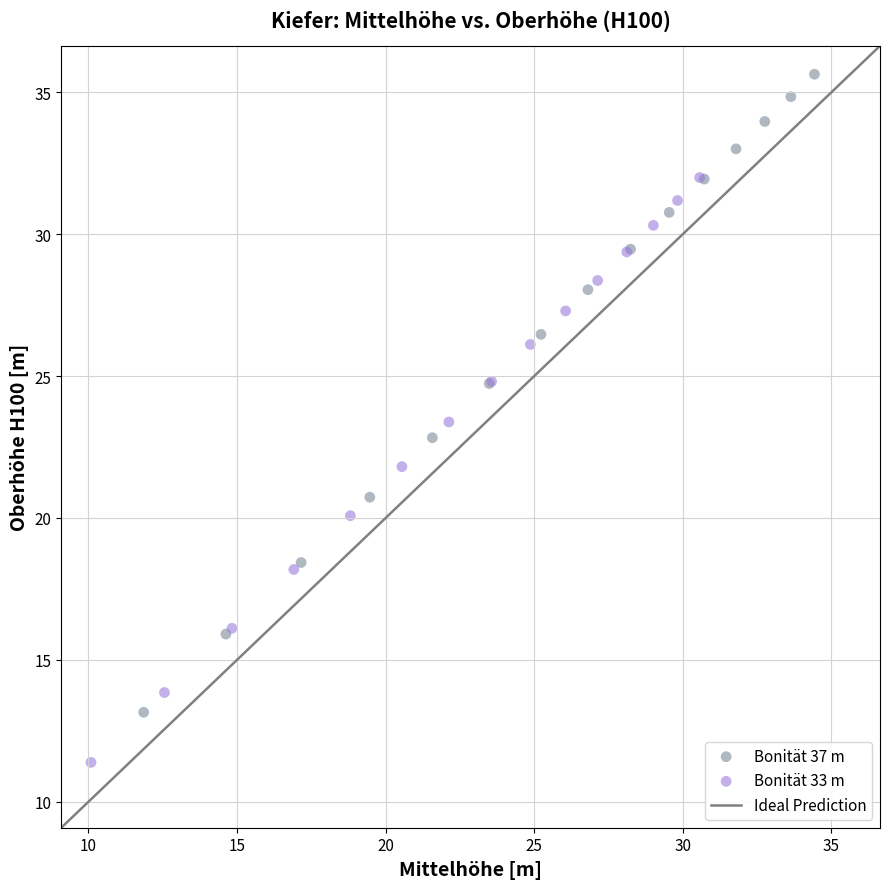

Which series reaches the maximum Y coordinate?

Bonität 37 m